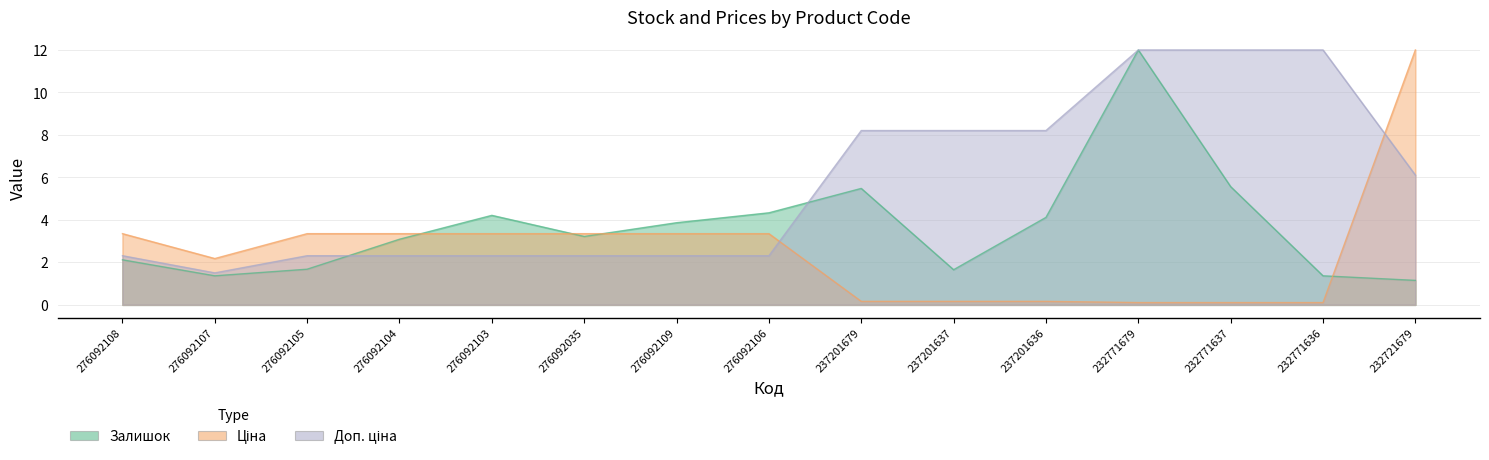

At 276092104, list the series in order from largest to smallest.

Ціна, Залишок, Доп. ціна